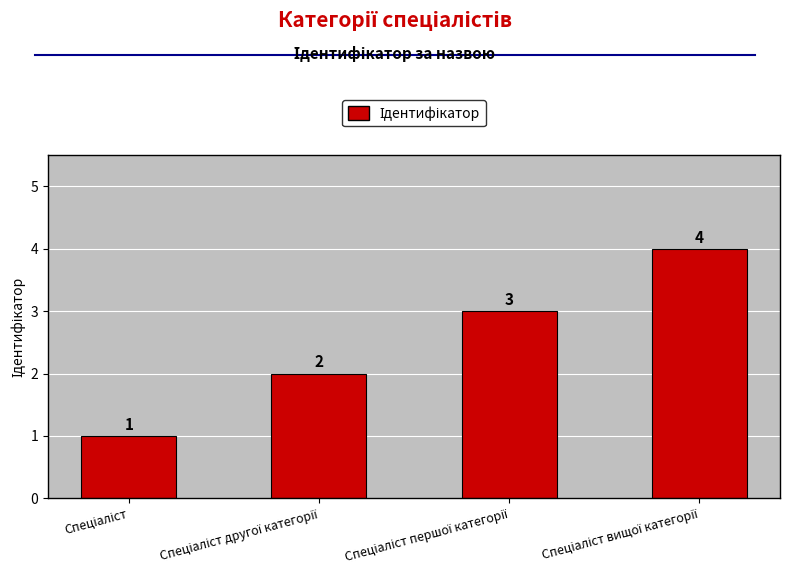

Count the number of data series in this chart.

1